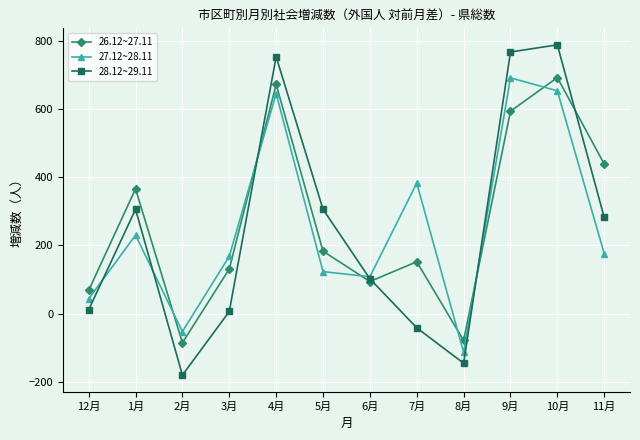

Which label corresponds to the smallest value in the chart?

2月